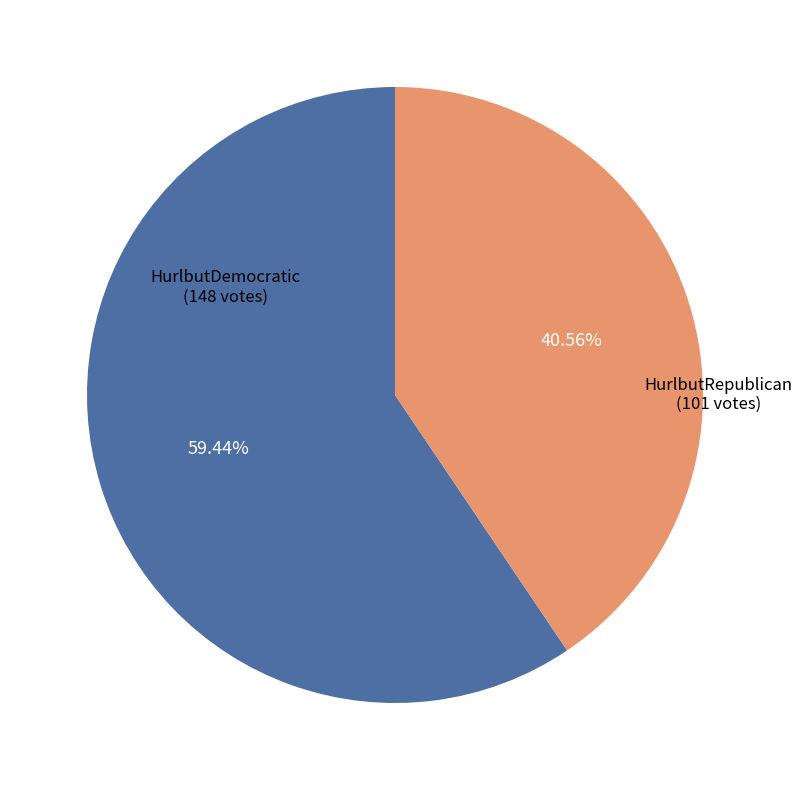

Is there any slice that represents more than half of the pie?

Yes